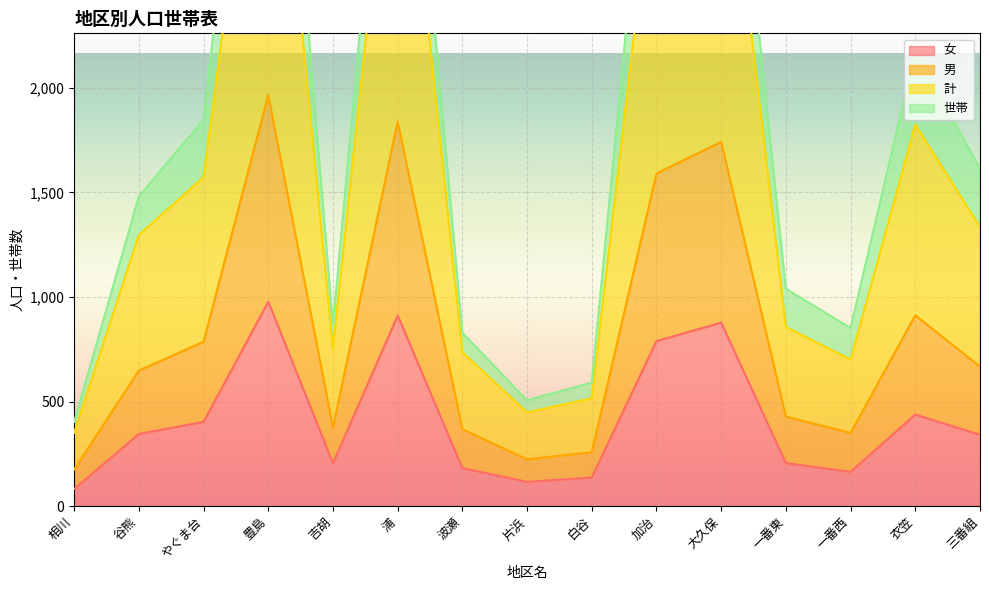

In 男, how many points are higher than both neighbors (excluding endpoints)?

4